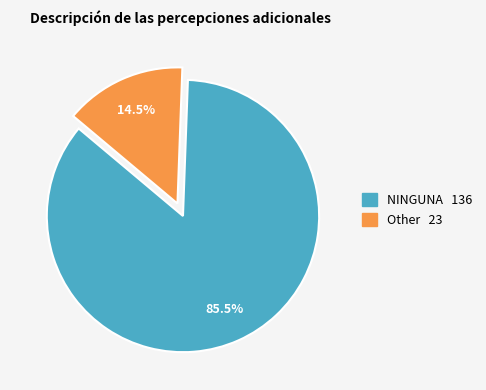

How many segments does this pie chart have?

2